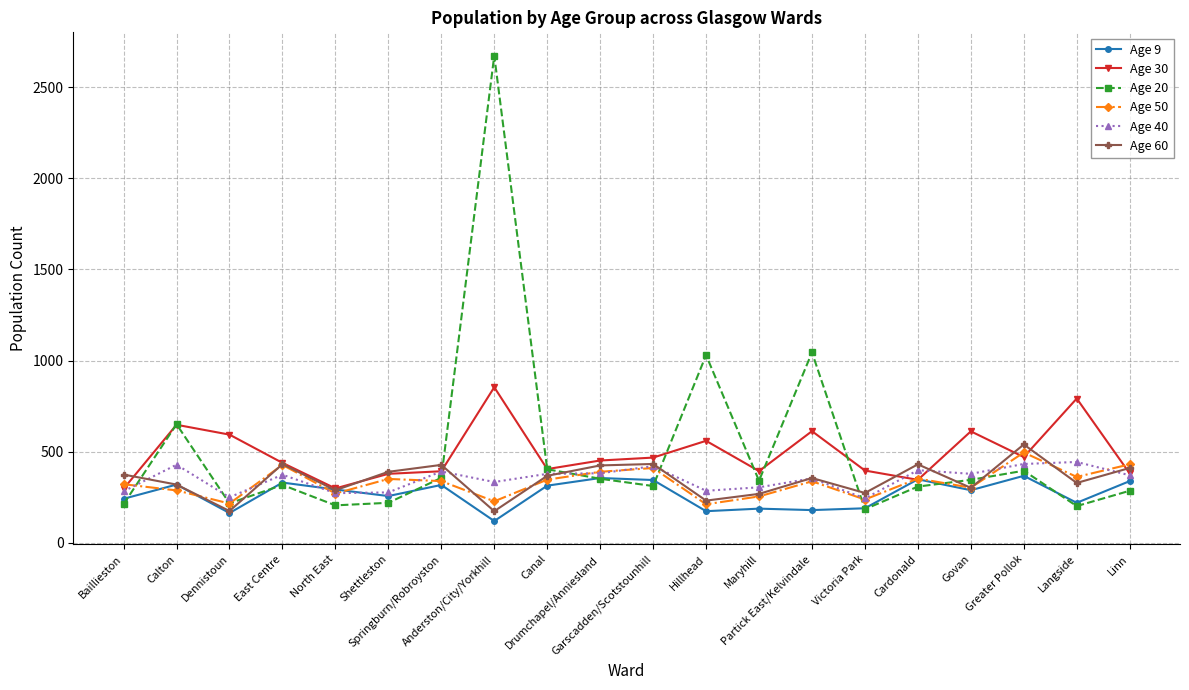

What is the average value of the Age 40 series?

350